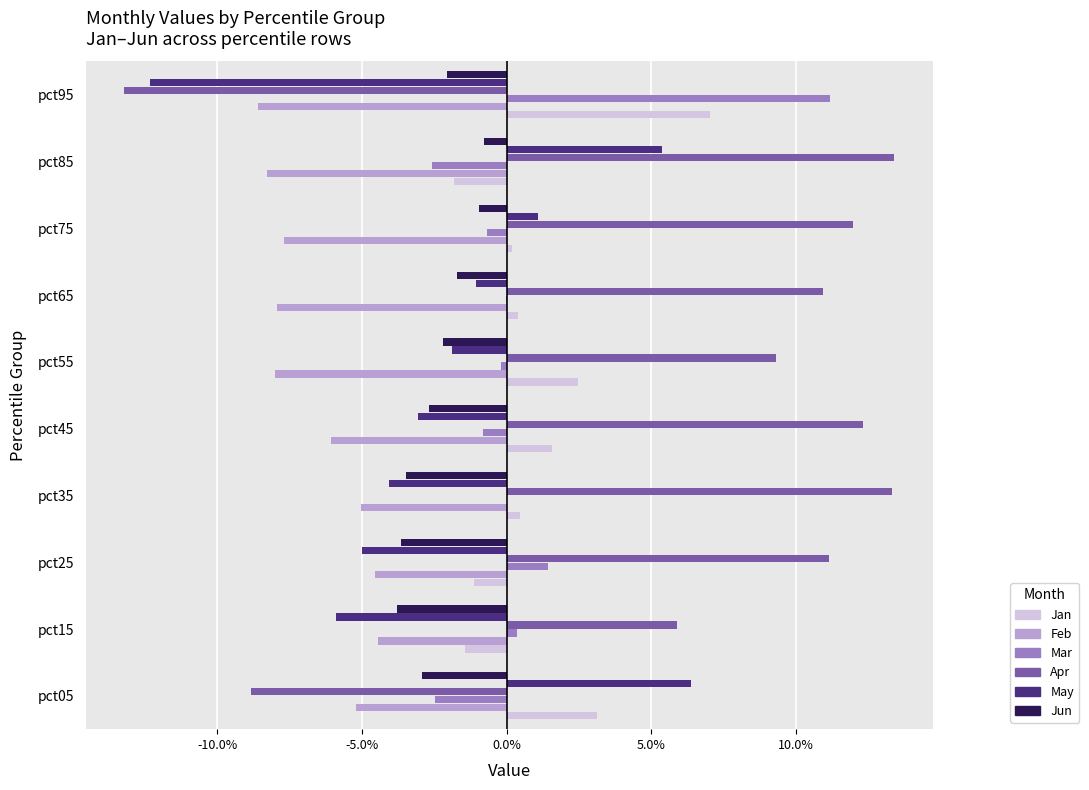

What is the smallest value displayed?

-0.1